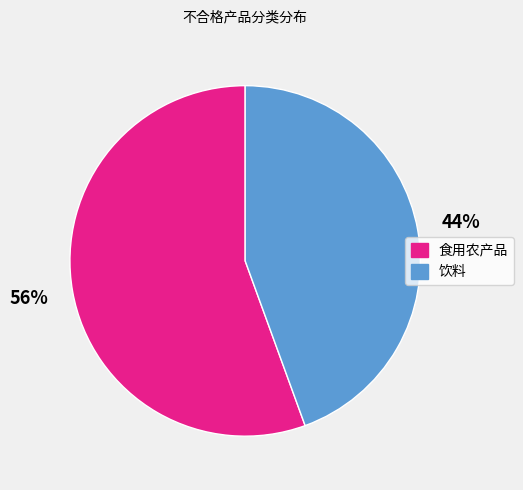

What is the ratio of the value at 饮料 to the value at 食用农产品?

0.8